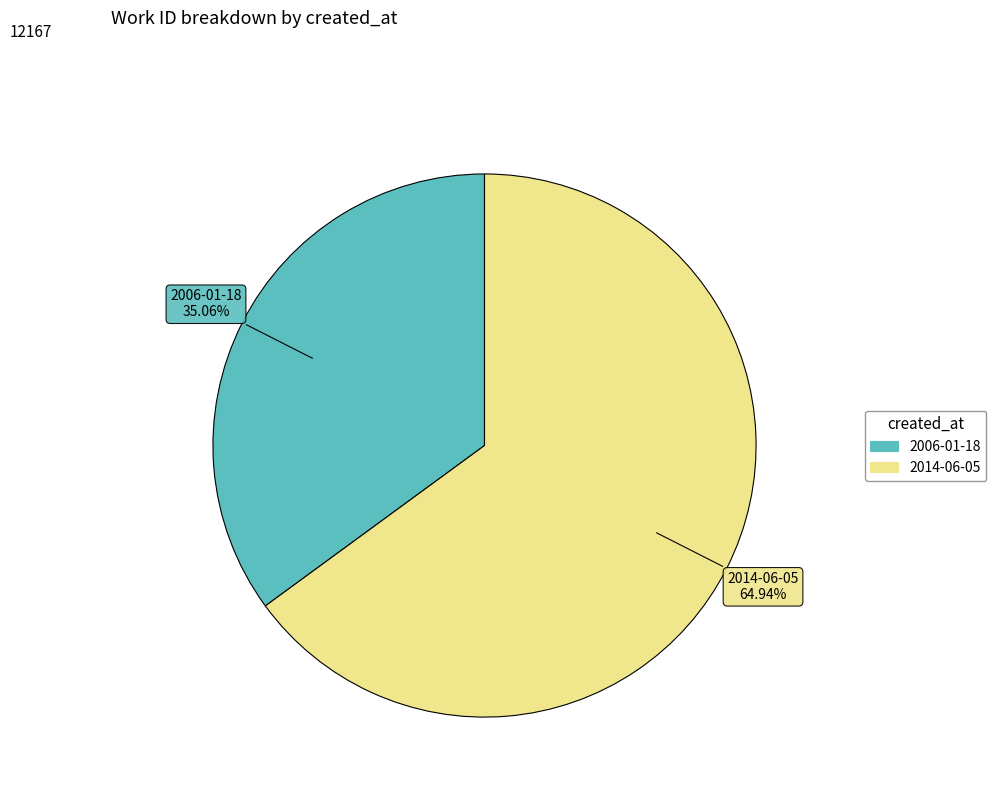

Rank the categories by value from lowest to highest.

2006-01-18, 2014-06-05